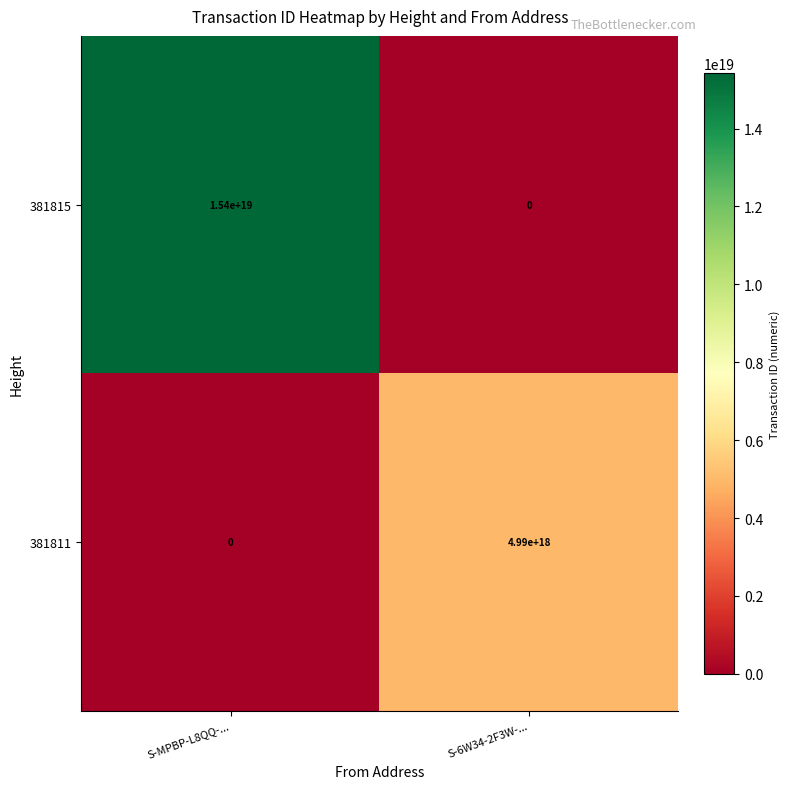

Between S-MPBP-L8QQ-... and S-6W34-2F3W-..., which series saw the biggest shift?

381815